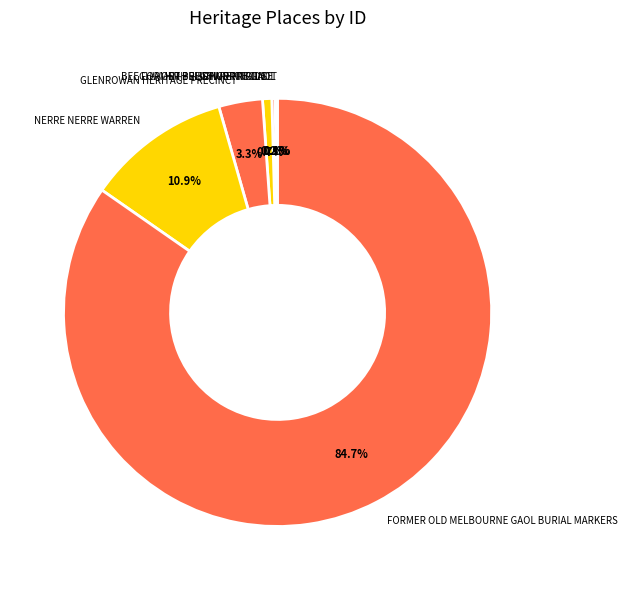

To the nearest percent, what is the average slice percentage?

14%